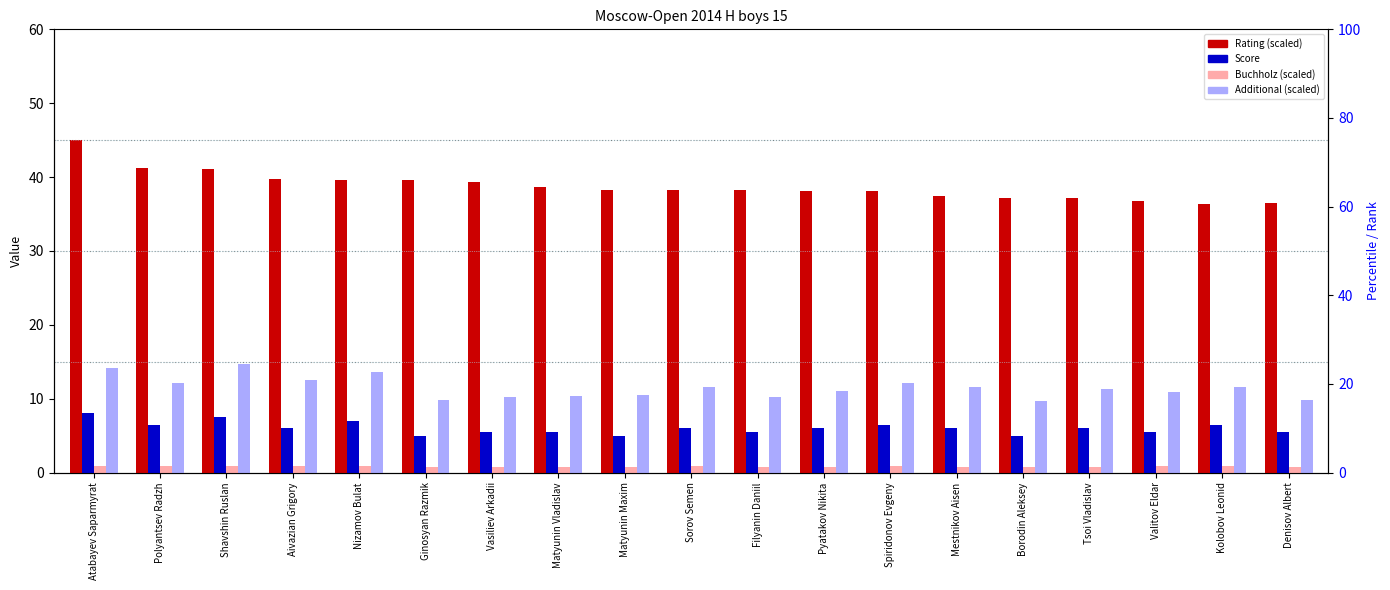

Reading left to right, what are all the values shown in this chart?

Rating (normalized): Atabayev Saparmyrat=45.0	Polyantsev Radzh=41.2	Shavshin Ruslan=41.0	Aivazian Grigory=39.7	Nizamov Bulat=39.6	Ginosyan Razmik=39.5	Vasiliev Arkadii=39.3	Matyunin Vladislav=38.7	Matyunin Maxim=38.3	Sorov Semen=38.3	Filyanin Daniil=38.2	Pyatakov Nikita=38.1	Spiridonov Evgeny=38.1	Mestnikov Aisen=37.4	Borodin Aleksey=37.2	Tsoi Vladislav=37.1	Valitov Eldar=36.8	Kolobov Leonid=36.4	Denisov Albert=36.5
Score: Atabayev Saparmyrat=8.0	Polyantsev Radzh=6.5	Shavshin Ruslan=7.5	Aivazian Grigory=6.0	Nizamov Bulat=7.0	Ginosyan Razmik=5.0	Vasiliev Arkadii=5.5	Matyunin Vladislav=5.5	Matyunin Maxim=5.0	Sorov Semen=6.0	Filyanin Daniil=5.5	Pyatakov Nikita=6.0	Spiridonov Evgeny=6.5	Mestnikov Aisen=6.0	Borodin Aleksey=5.0	Tsoi Vladislav=6.0	Valitov Eldar=5.5	Kolobov Leonid=6.5	Denisov Albert=5.5
Buchholz (normalized): Atabayev Saparmyrat=0.9	Polyantsev Radzh=0.9	Shavshin Ruslan=0.9	Aivazian Grigory=0.9	Nizamov Bulat=0.9	Ginosyan Razmik=0.7	Vasiliev Arkadii=0.8	Matyunin Vladislav=0.7	Matyunin Maxim=0.8	Sorov Semen=0.8	Filyanin Daniil=0.8	Pyatakov Nikita=0.8	Spiridonov Evgeny=0.8	Mestnikov Aisen=0.8	Borodin Aleksey=0.8	Tsoi Vladislav=0.7	Valitov Eldar=0.8	Kolobov Leonid=0.8	Denisov Albert=0.8
Additional (normalized): Atabayev Saparmyrat=14.1	Polyantsev Radzh=12.1	Shavshin Ruslan=14.6	Aivazian Grigory=12.5	Nizamov Bulat=13.6	Ginosyan Razmik=9.8	Vasiliev Arkadii=10.2	Matyunin Vladislav=10.4	Matyunin Maxim=10.5	Sorov Semen=11.6	Filyanin Daniil=10.2	Pyatakov Nikita=11.1	Spiridonov Evgeny=12.1	Mestnikov Aisen=11.6	Borodin Aleksey=9.6	Tsoi Vladislav=11.2	Valitov Eldar=10.9	Kolobov Leonid=11.6	Denisov Albert=9.8